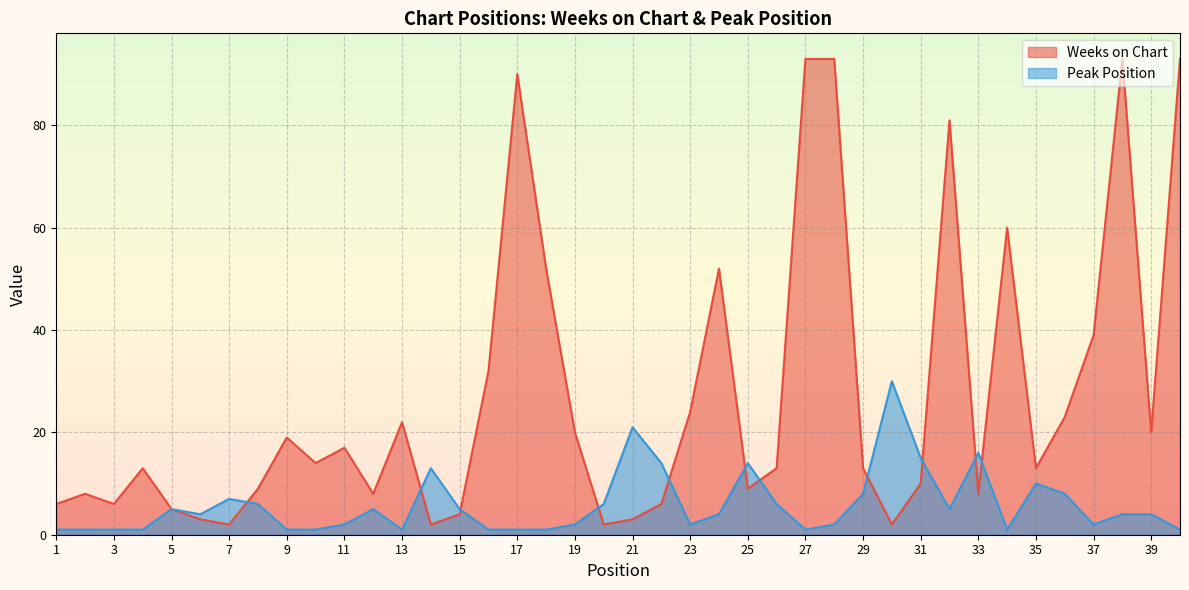

Reading left to right, extract all data points from this chart.

Weeks on Chart: 1=6	2=8	3=6	4=13	5=5	6=3	7=2	8=9	9=19	10=14	11=17	12=8	13=22	14=2	15=4	16=32	17=90	18=52	19=20	20=2	21=3	22=6	23=24	24=52	25=9	26=13	27=93	28=93	29=13	30=2	31=10	32=81	33=8	34=60	35=13	36=23	37=39	38=93	39=20	40=93
Peak Position: 1=1	2=1	3=1	4=1	5=5	6=4	7=7	8=6	9=1	10=1	11=2	12=5	13=1	14=13	15=5	16=1	17=1	18=1	19=2	20=6	21=21	22=14	23=2	24=4	25=14	26=6	27=1	28=2	29=8	30=30	31=15	32=5	33=16	34=1	35=10	36=8	37=2	38=4	39=4	40=1